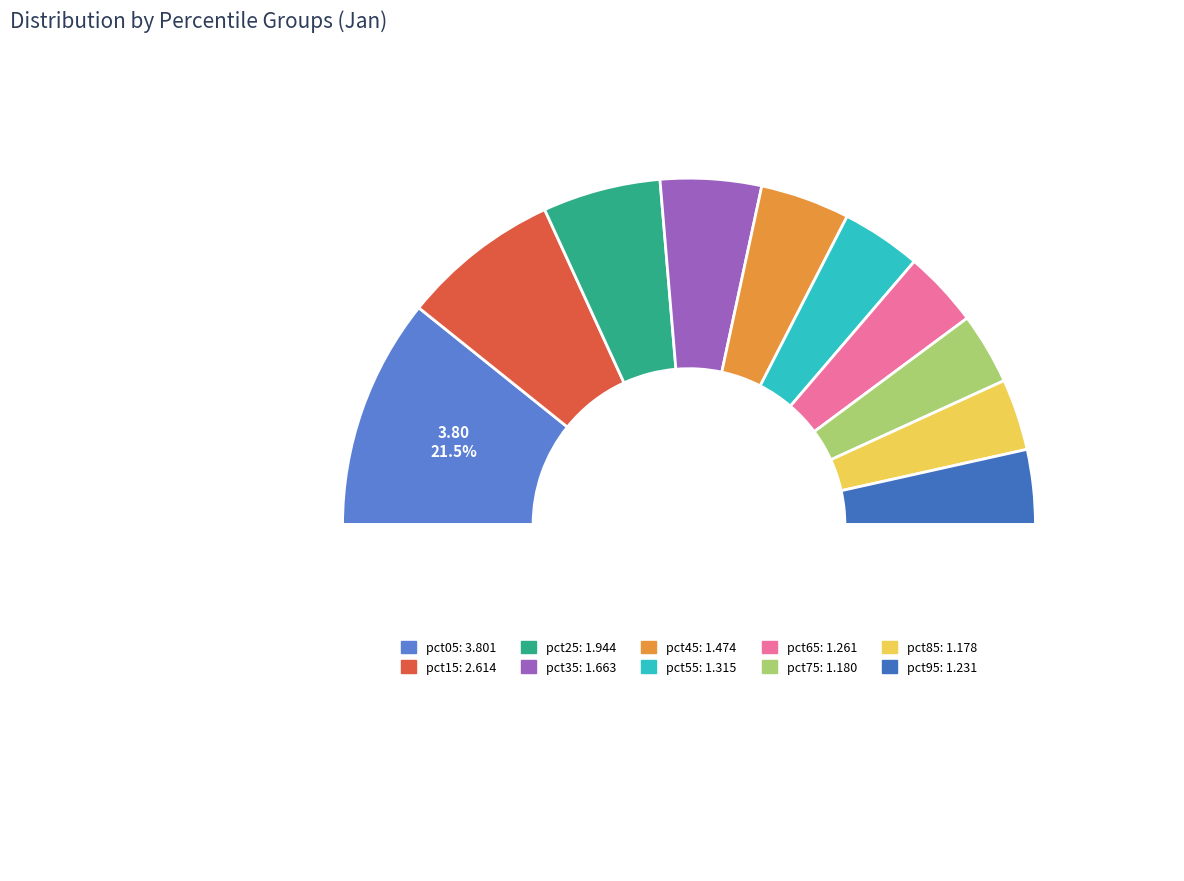

What percentage do pct75 and pct85 together represent?

13.4%